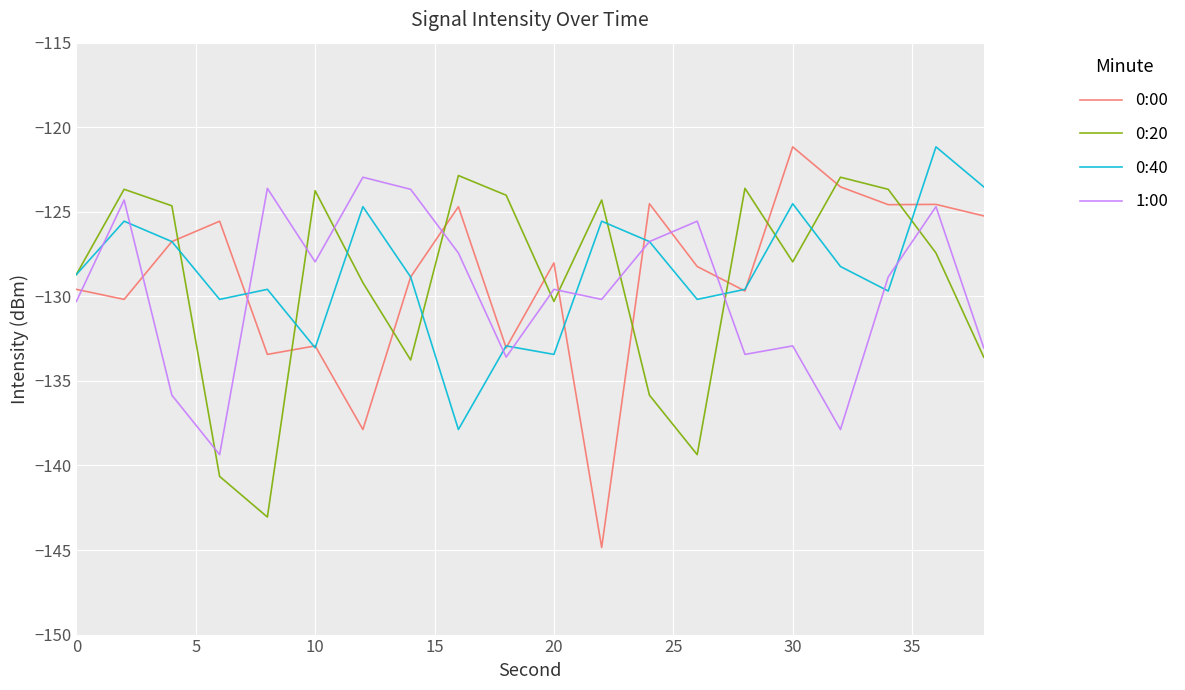

What is the maximum value shown in the chart?

-121.2